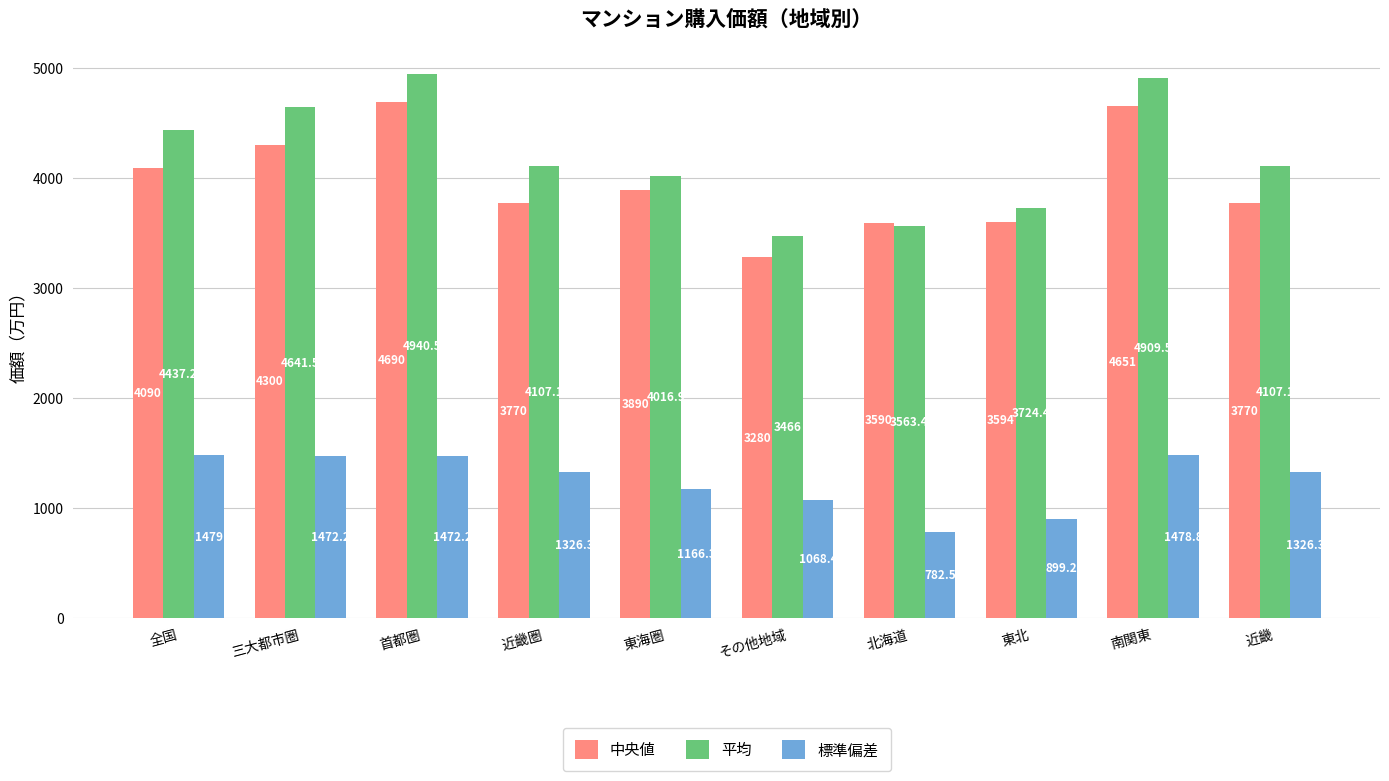

Which category has the lowest value across all series?

北海道